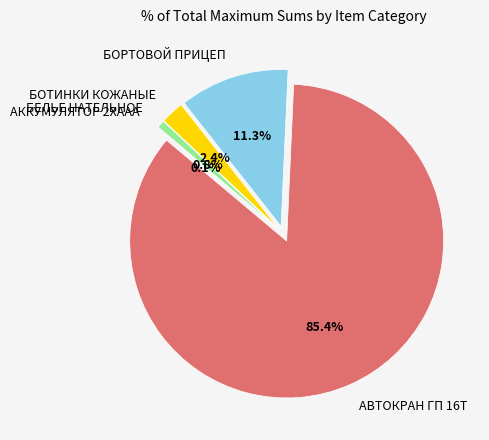

Which category has the biggest portion of the pie?

АВТОКРАН ГП 16Т